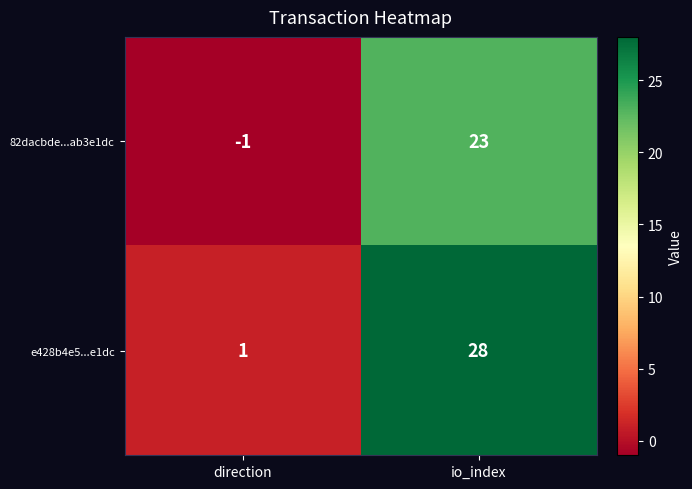

What is the sum of the 82dacbde...ab3e1dc values at io_index and direction?

22